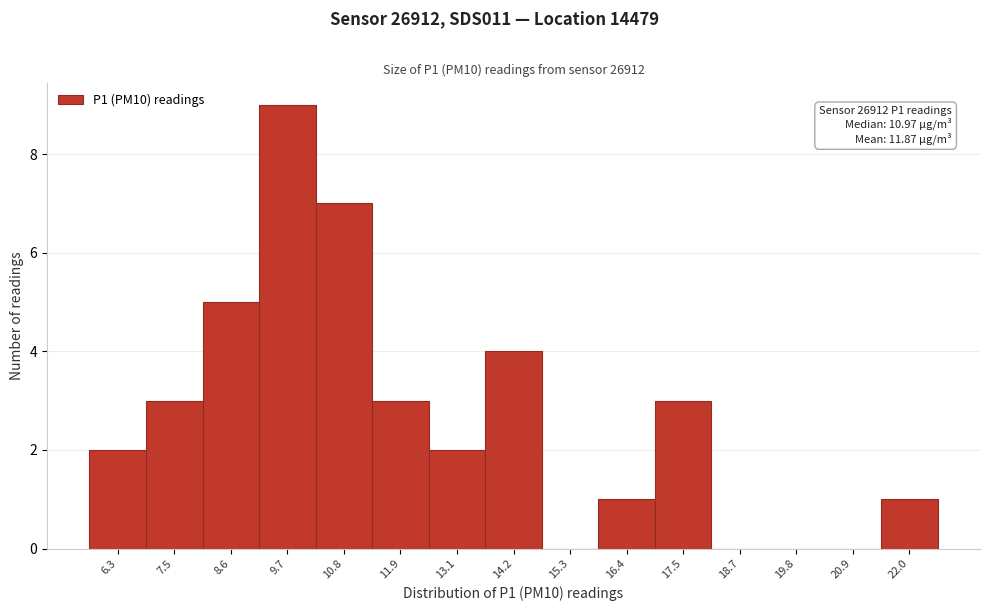

Reading left to right, what are all the values shown in this chart?

6.3=2	7.5=3	8.6=5	9.7=9	10.8=7	11.9=3	13.1=2	14.2=4	15.3=0	16.4=1	17.5=3	18.7=0	19.8=0	20.9=0	22.0=1